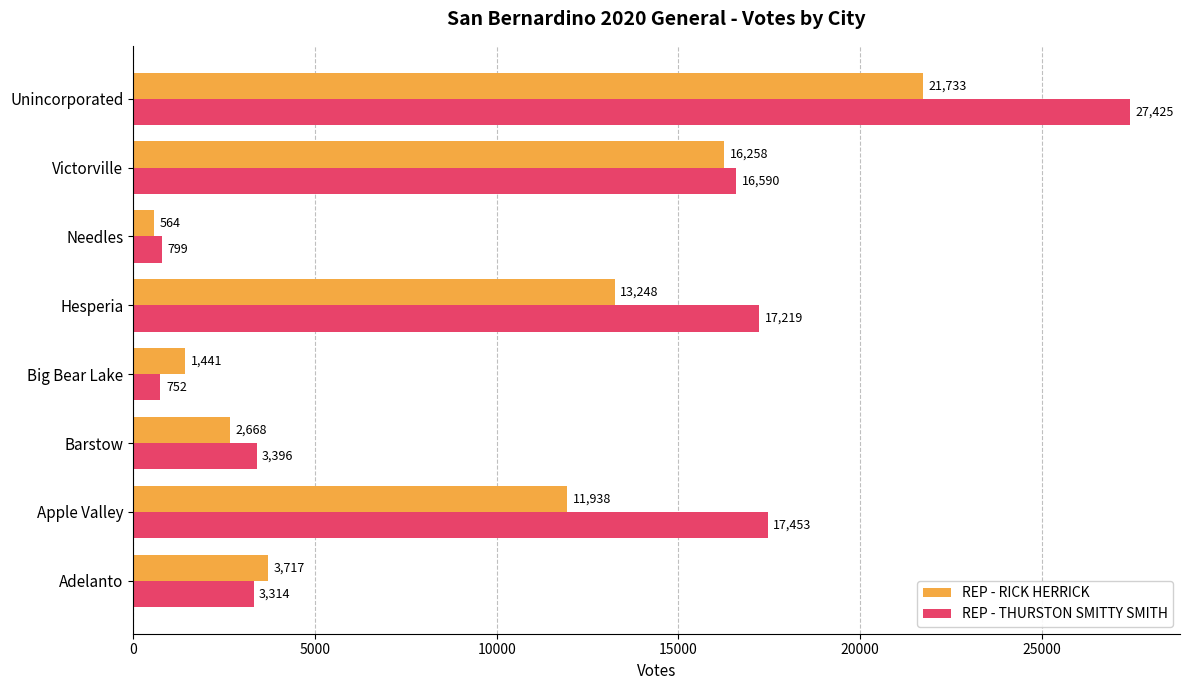

Count the number of data series in this chart.

2